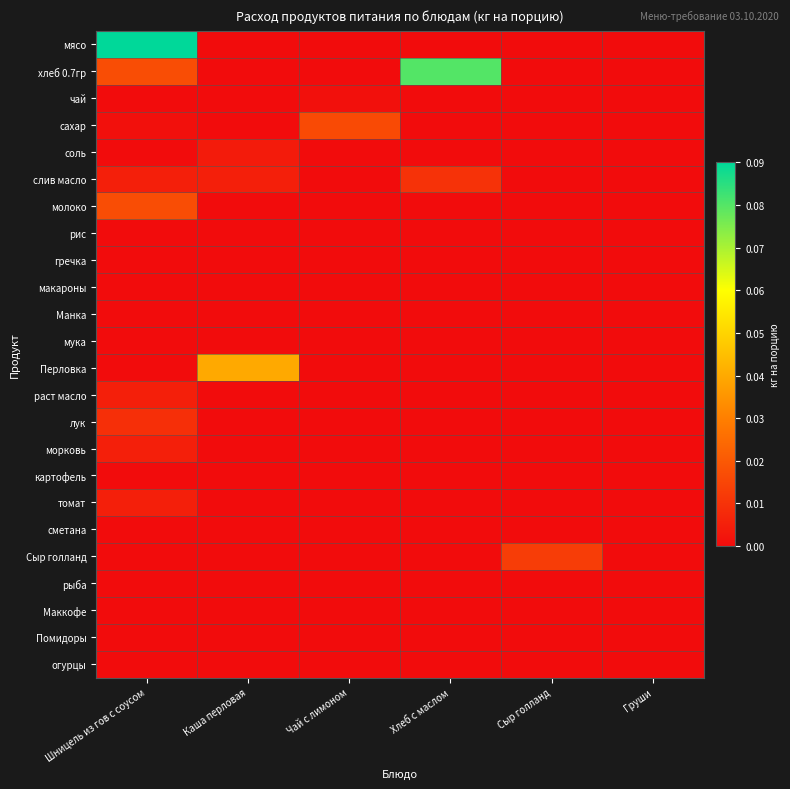

What is the greatest value displayed?

0.1